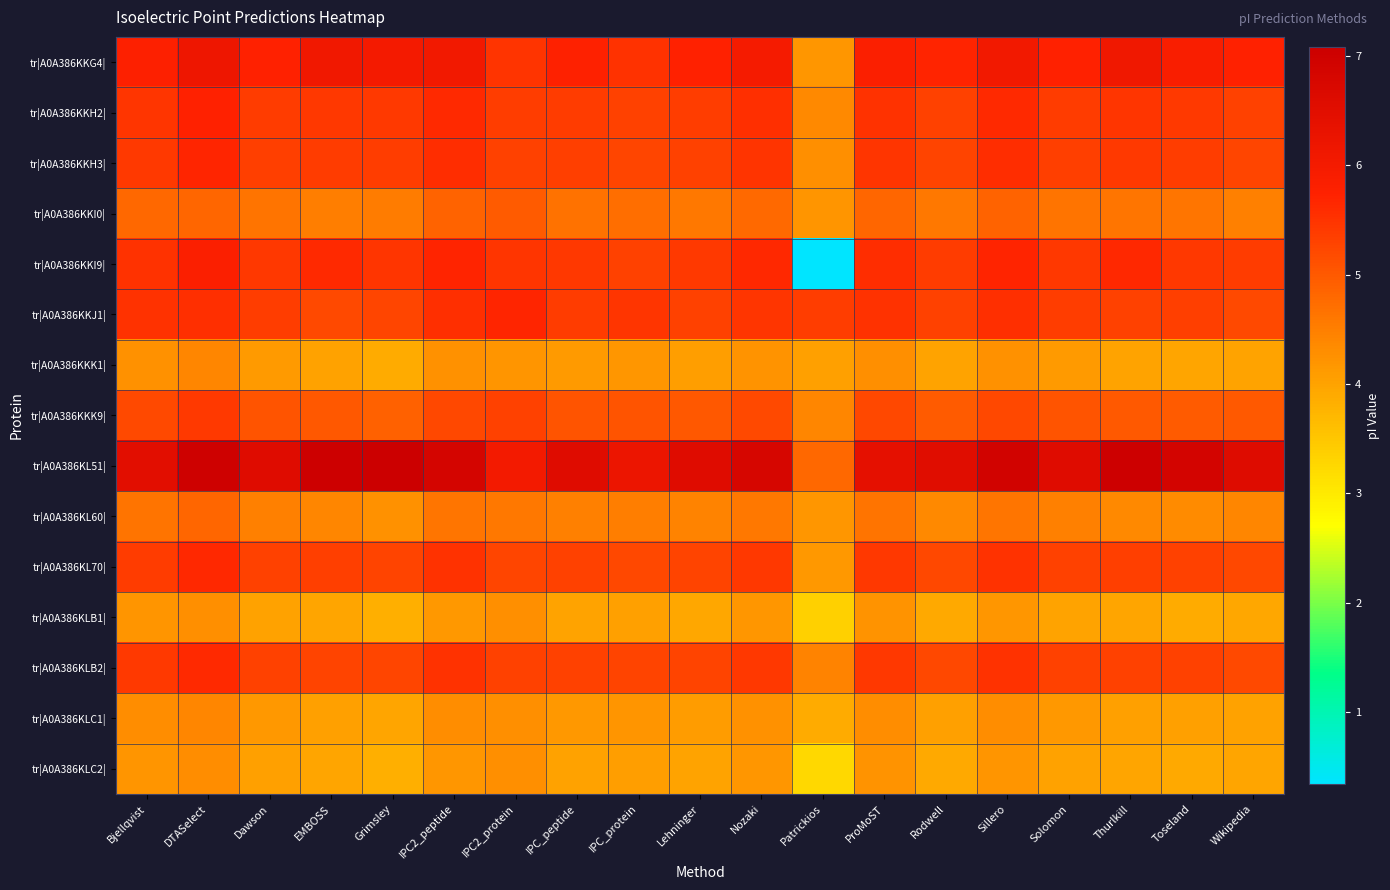

At how many categories does at least one series exceed 1?

19